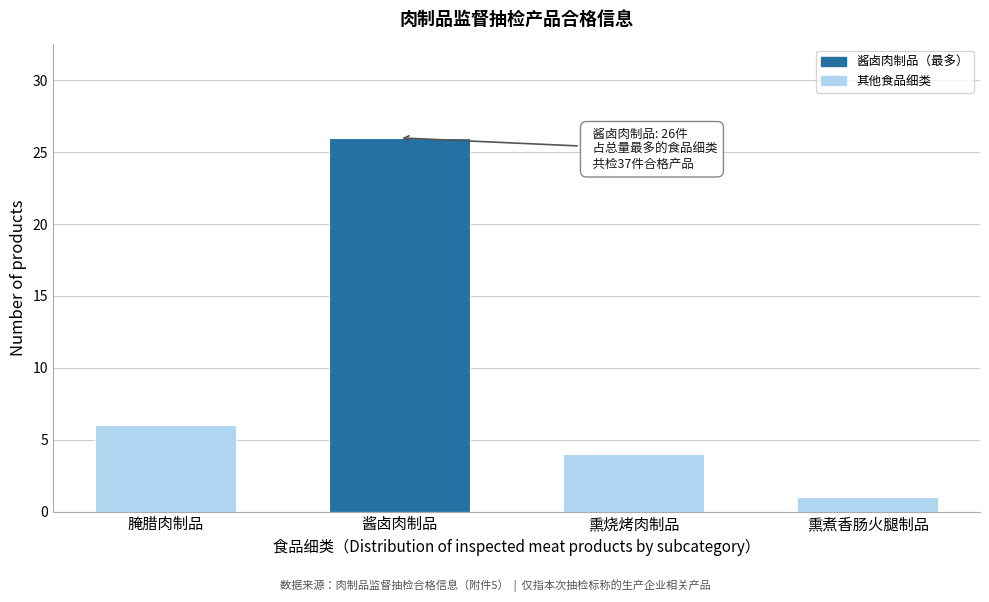

Reading right to left, transcribe all the data shown in this chart.

熏煮香肠火腿制品=1	熏烧烤肉制品=4	酱卤肉制品=26	腌腊肉制品=6